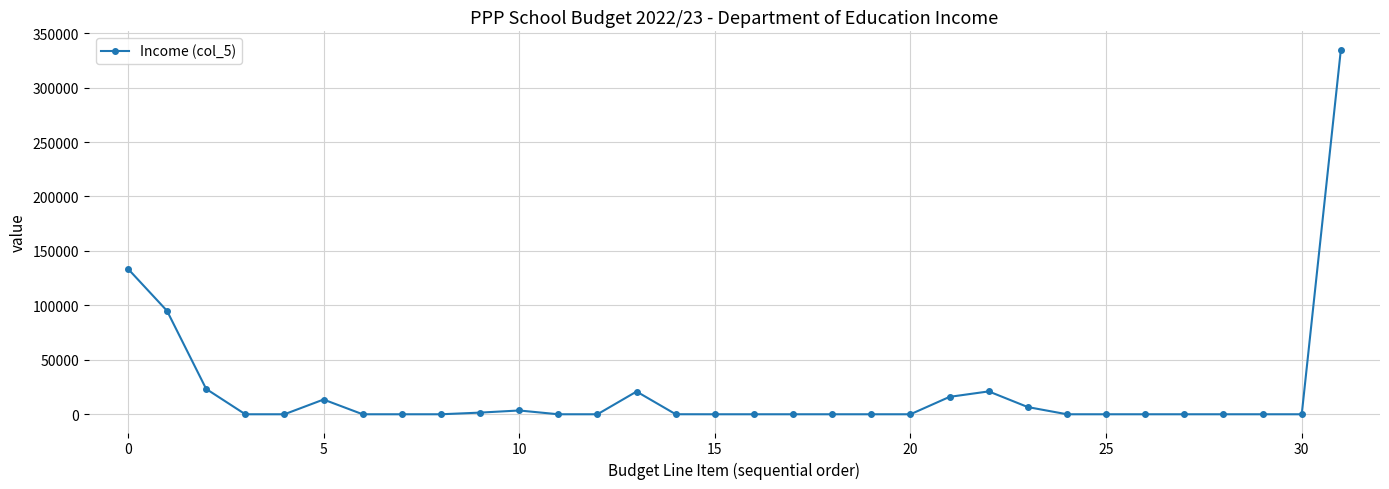

What is the maximum value shown in the chart?

334935.5